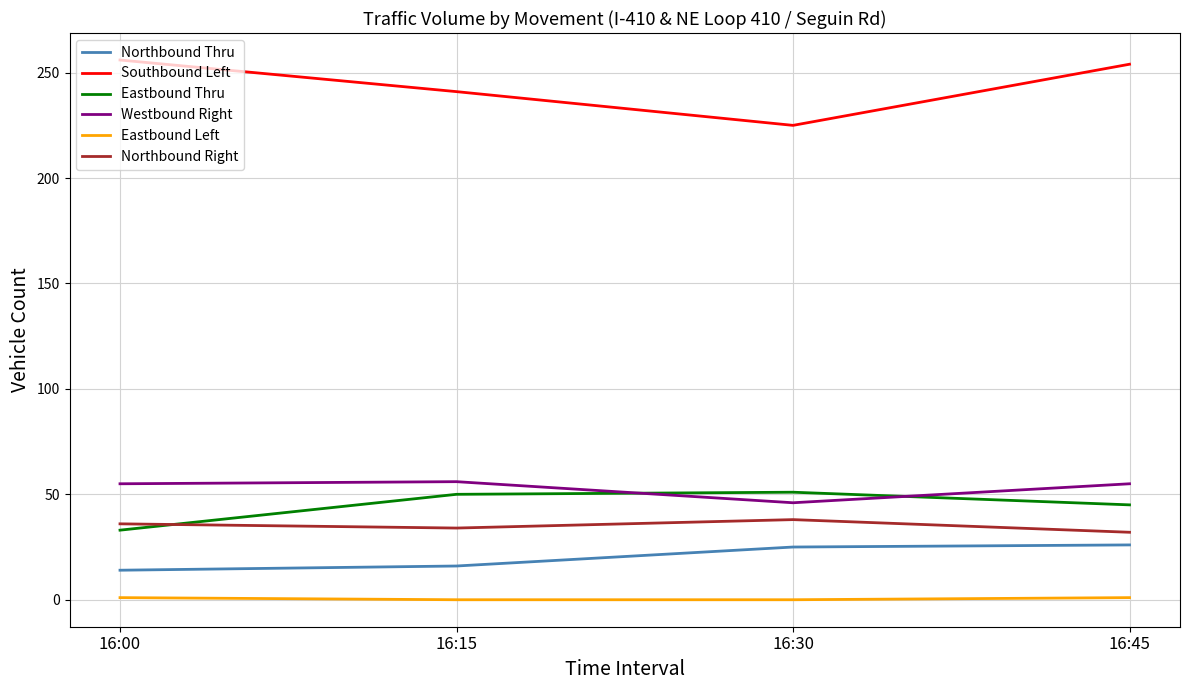

How many series are shown in this chart?

6